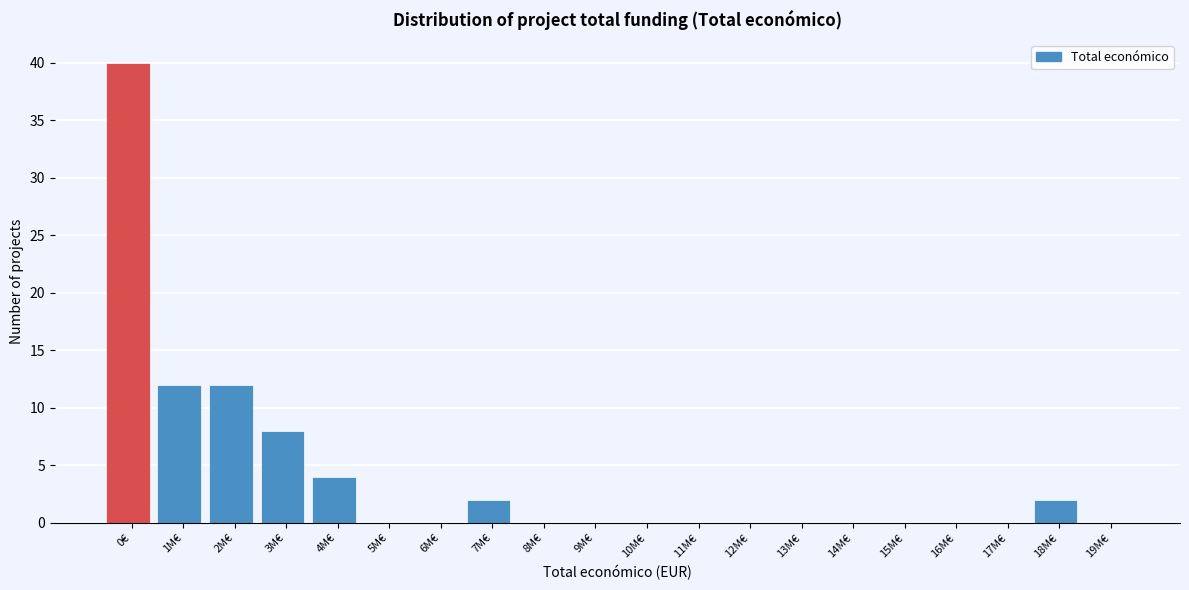

Reading right to left, transcribe all the data shown in this chart.

19M€=0	18M€=2	17M€=0	16M€=0	15M€=0	14M€=0	13M€=0	12M€=0	11M€=0	10M€=0	9M€=0	8M€=0	7M€=2	6M€=0	5M€=0	4M€=4	3M€=8	2M€=12	1M€=12	0€=40